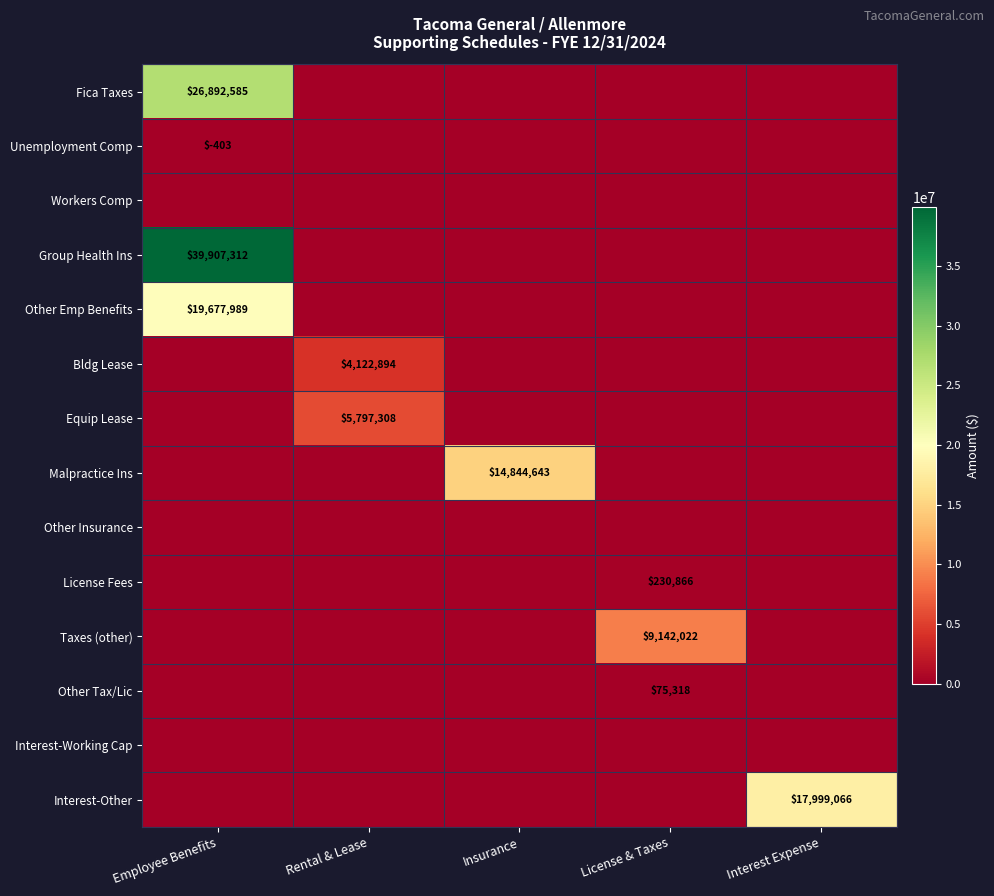

The value of Bldg Lease at Rental & Lease is 4122894. True or false?

True